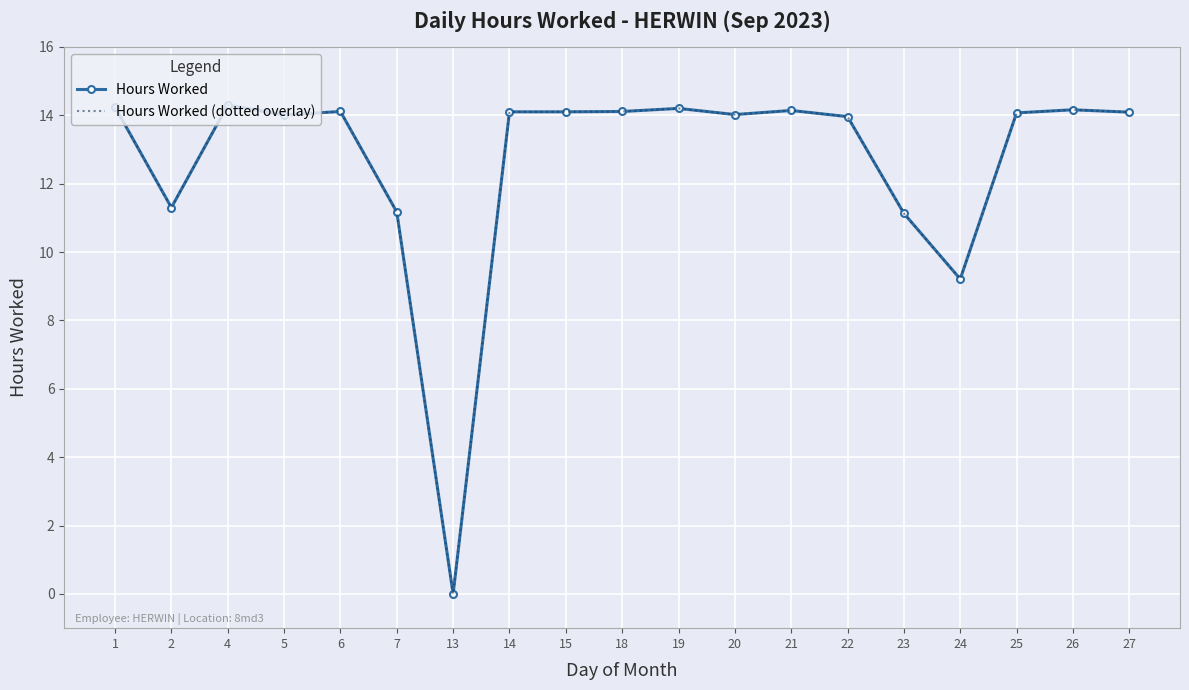

Which series has the largest range (max minus min)?

Hours Worked